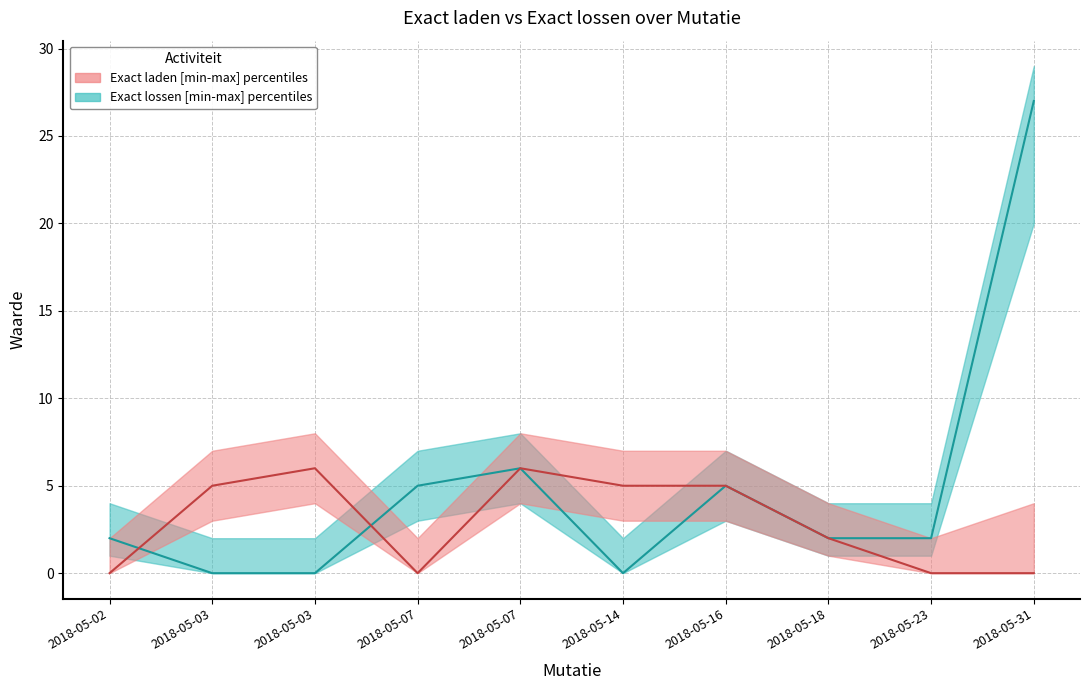

How many interior local valleys does the Exact laden series have?

1